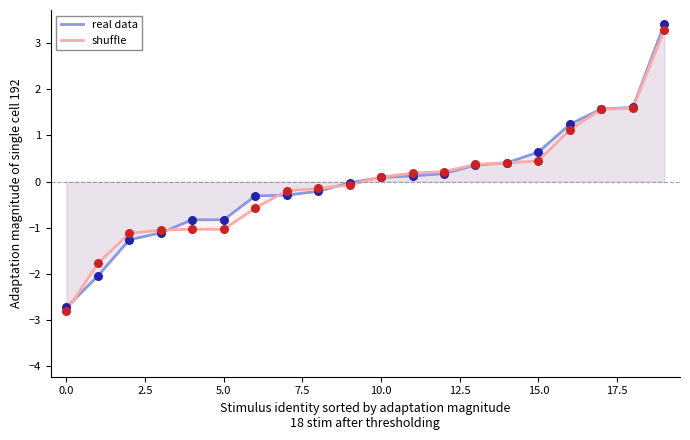

Which series has the widest spread of Y values?

real data